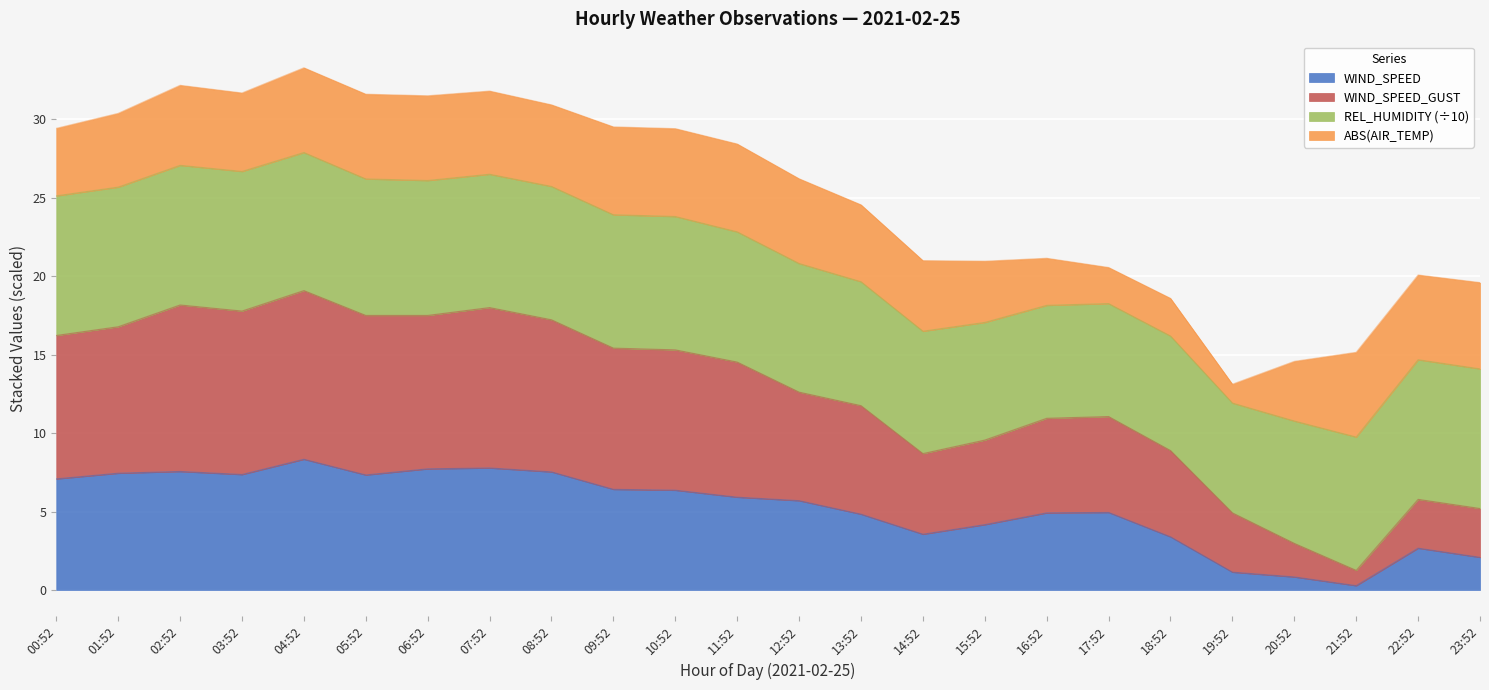

True or false: WIND_SPEED_GUST has more than 1 interior local peaks.

True